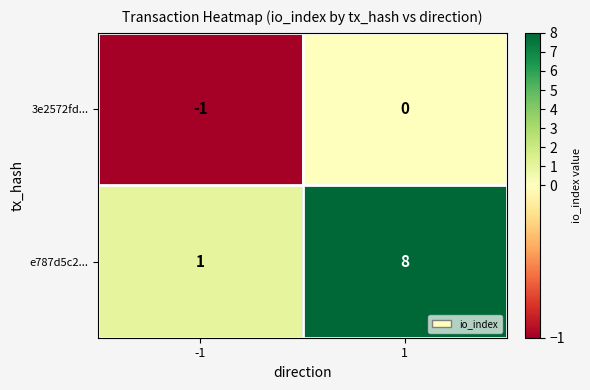

Is it true that e787d5c2... equals 4 at 1?

False